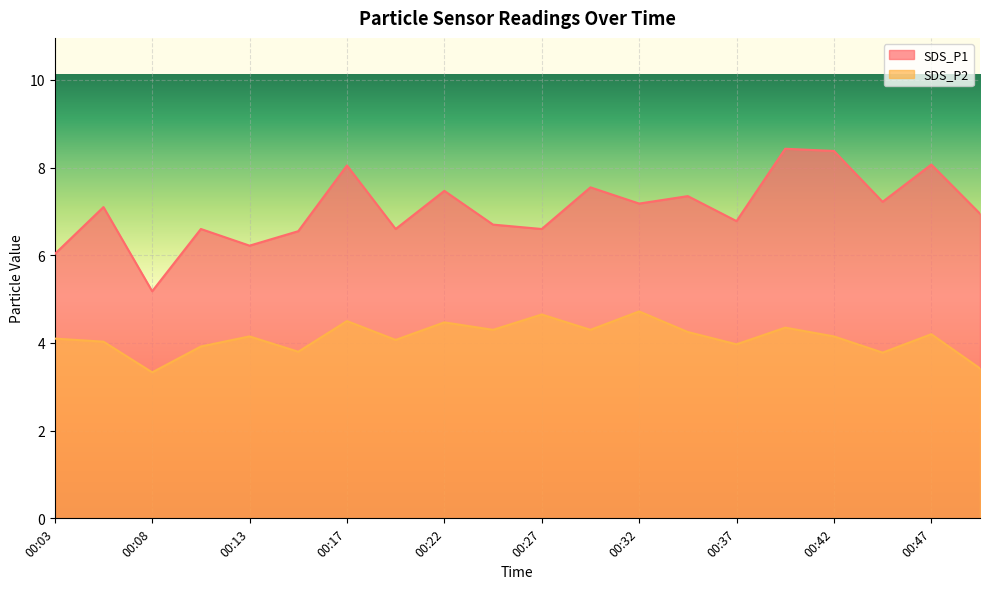

What is the value of the SDS_P1 point at the 8th from the left?

6.6